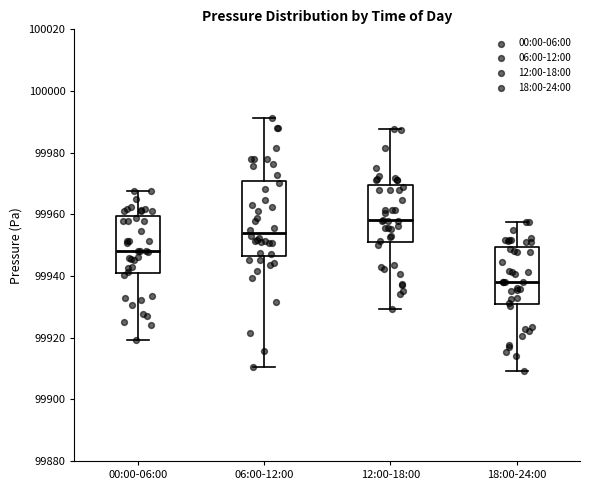

Which box has the highest median line?

12:00-18:00